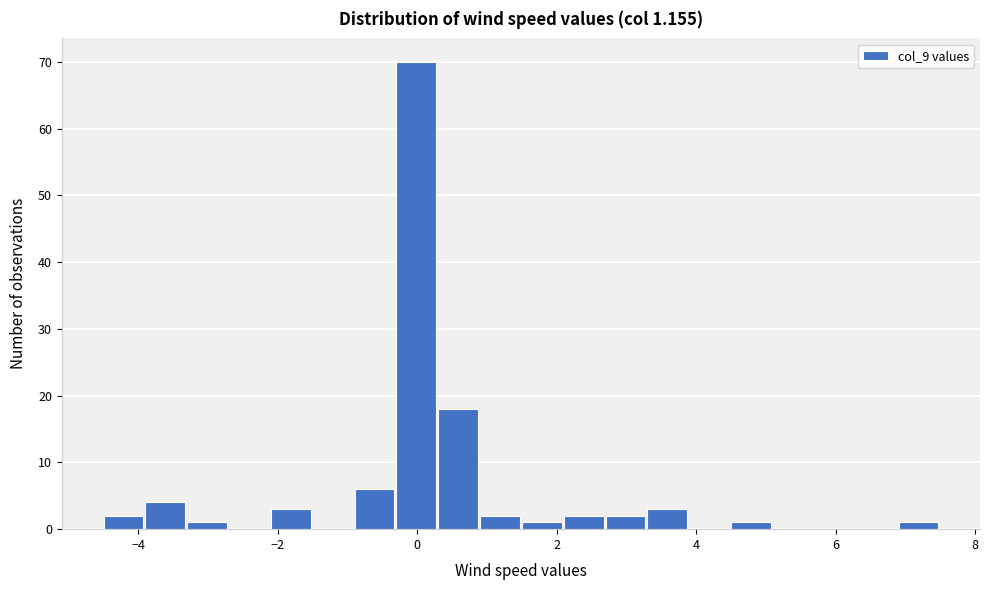

Read against the x-axis, roughly where is the centre of the tallest bar?

0.0